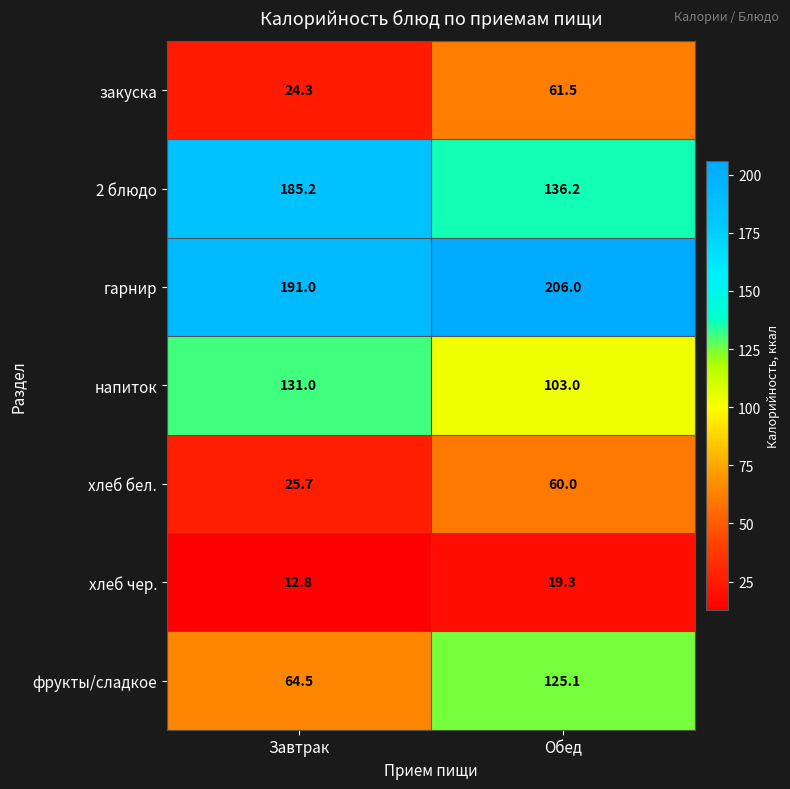

Where does the фрукты/сладкое series first go above 125?

Обед